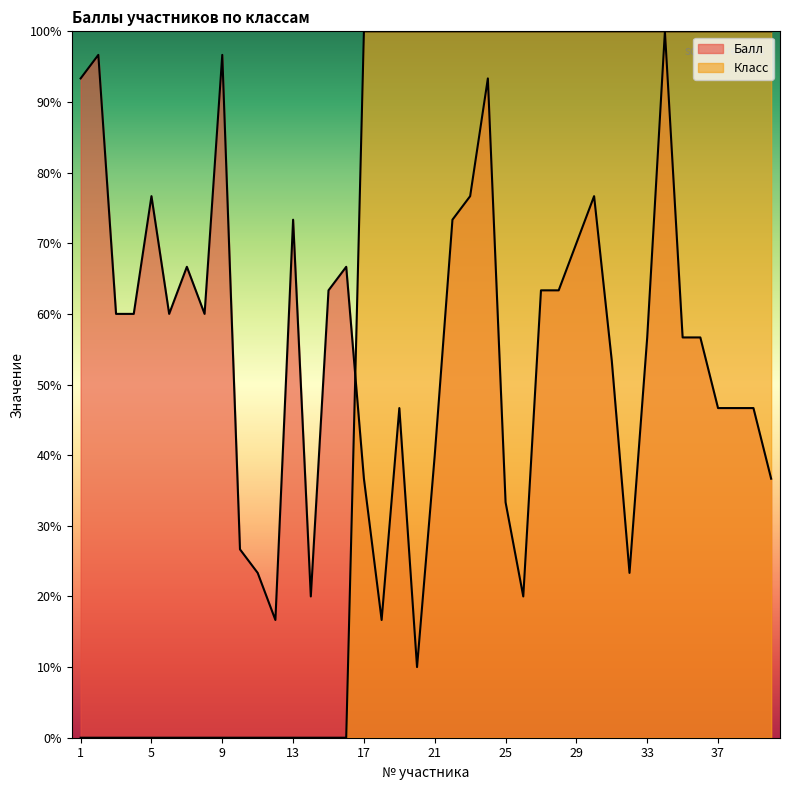

What is the difference between the maximum and second lowest values in the Класс series?

100.0